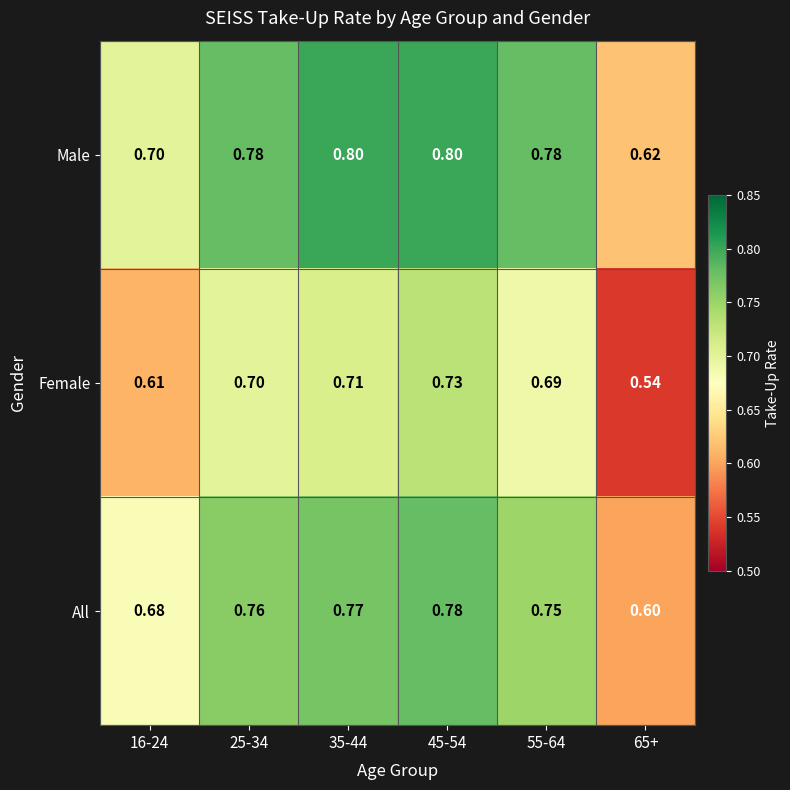

Which series has the largest range (max minus min)?

Female